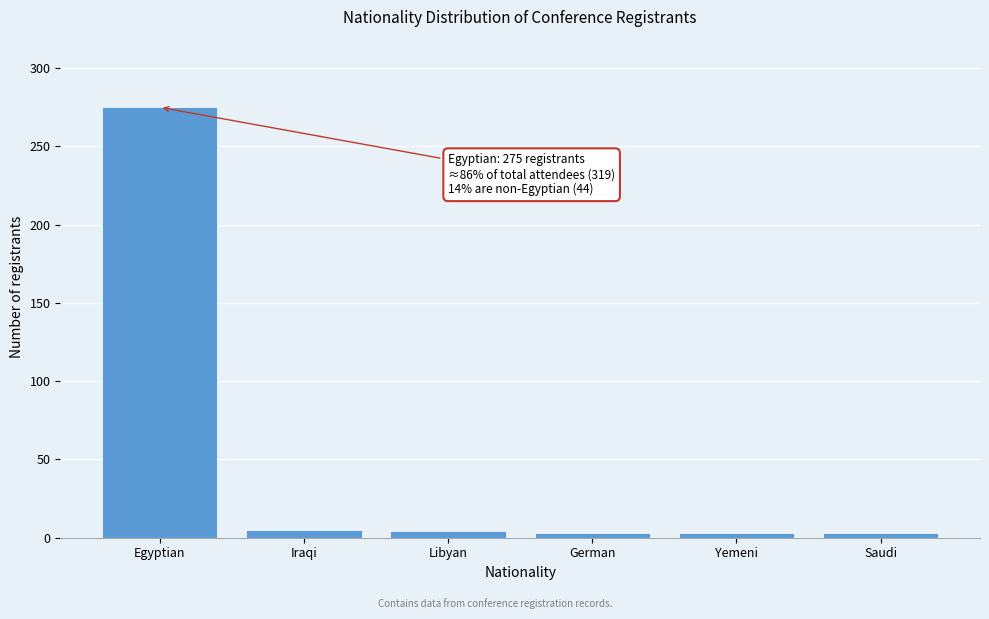

At which category does the chart reach its peak across all series?

Egyptian